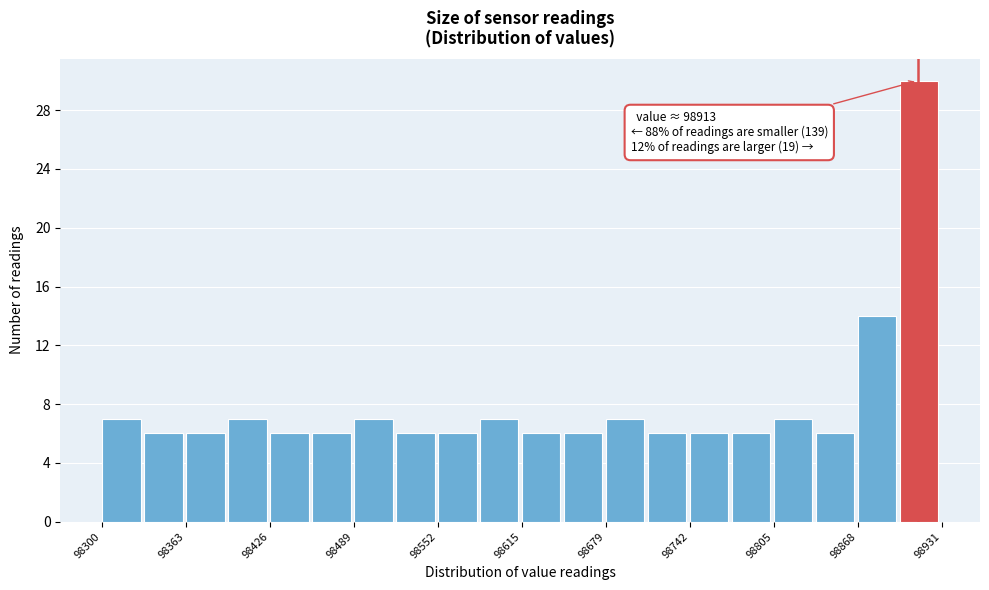

Around what value on the x-axis is the tallest bar? Give the approximate position of its centre, as read against the axis.

98910